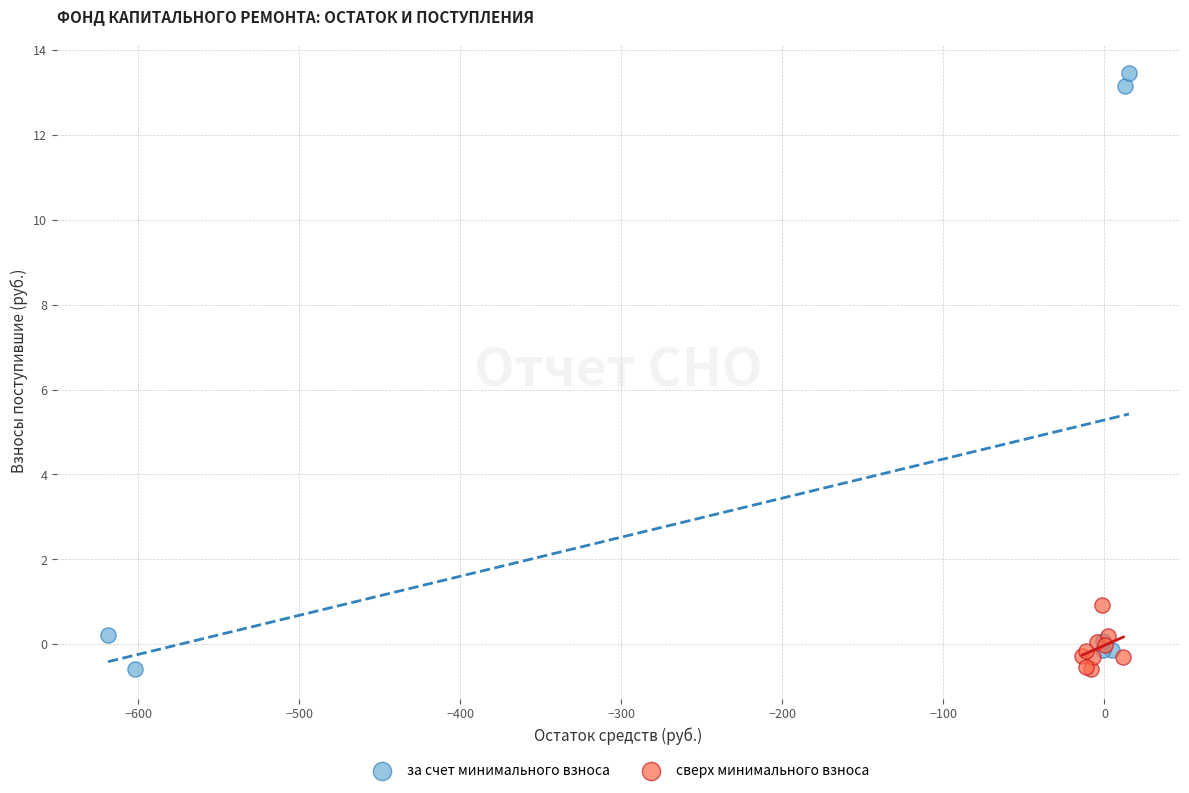

Which series reaches the maximum Y coordinate?

за счет минимального взноса